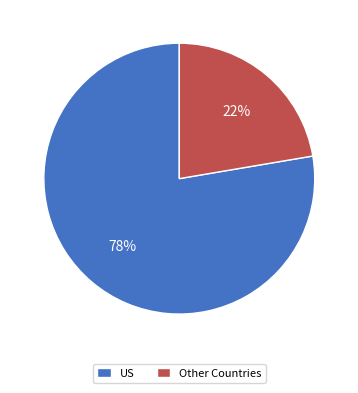

Rank the categories by value from highest to lowest.

US, Other Countries